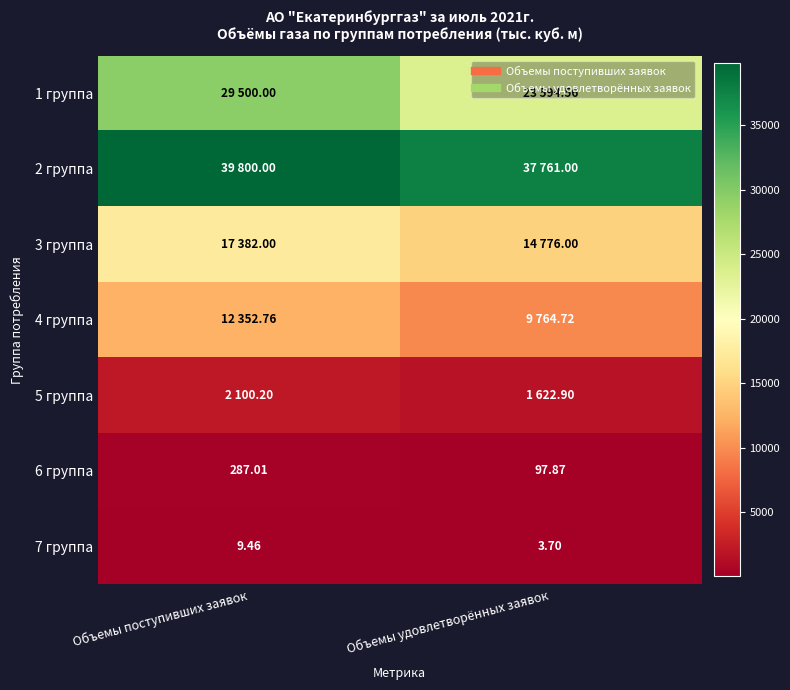

What is the difference between the maximum and minimum values in the 3 группа series?

2606.0